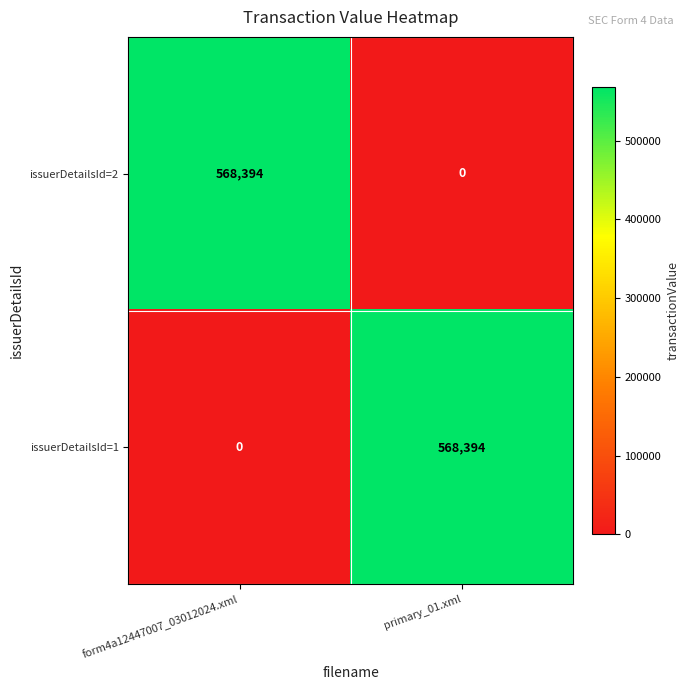

List the labels in order of issuerDetailsId=1 value, smallest first.

form4a12447007_03012024.xml, primary_01.xml